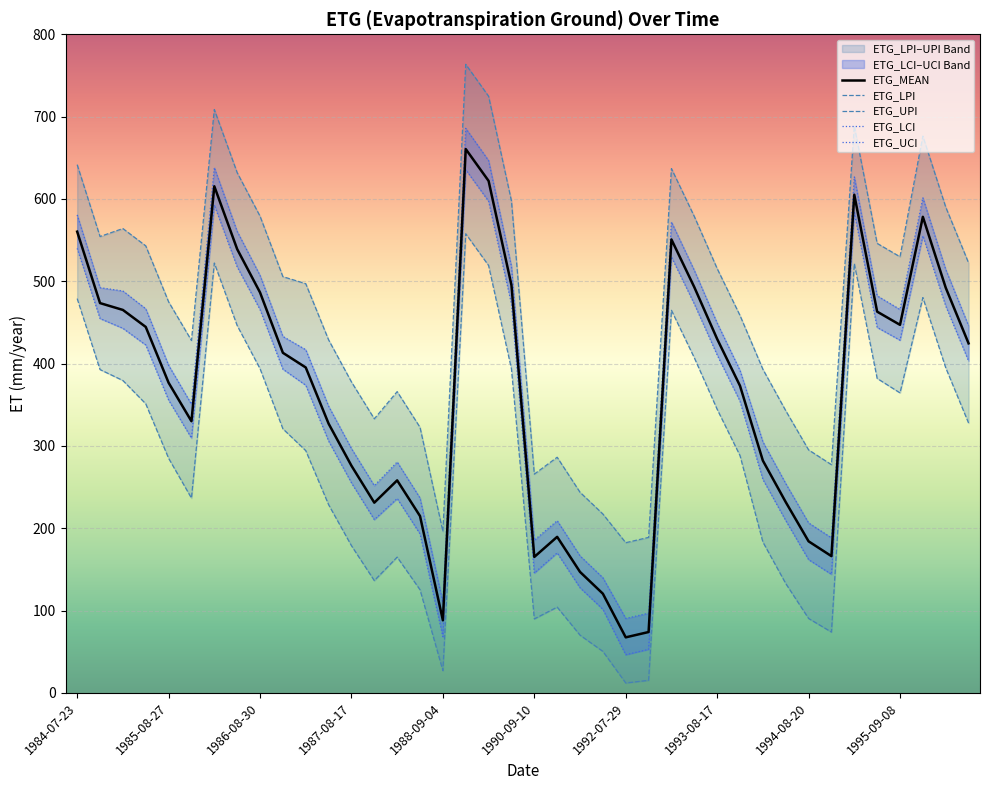

True or false: ETG_LCI has more than 1 interior local peaks.

True